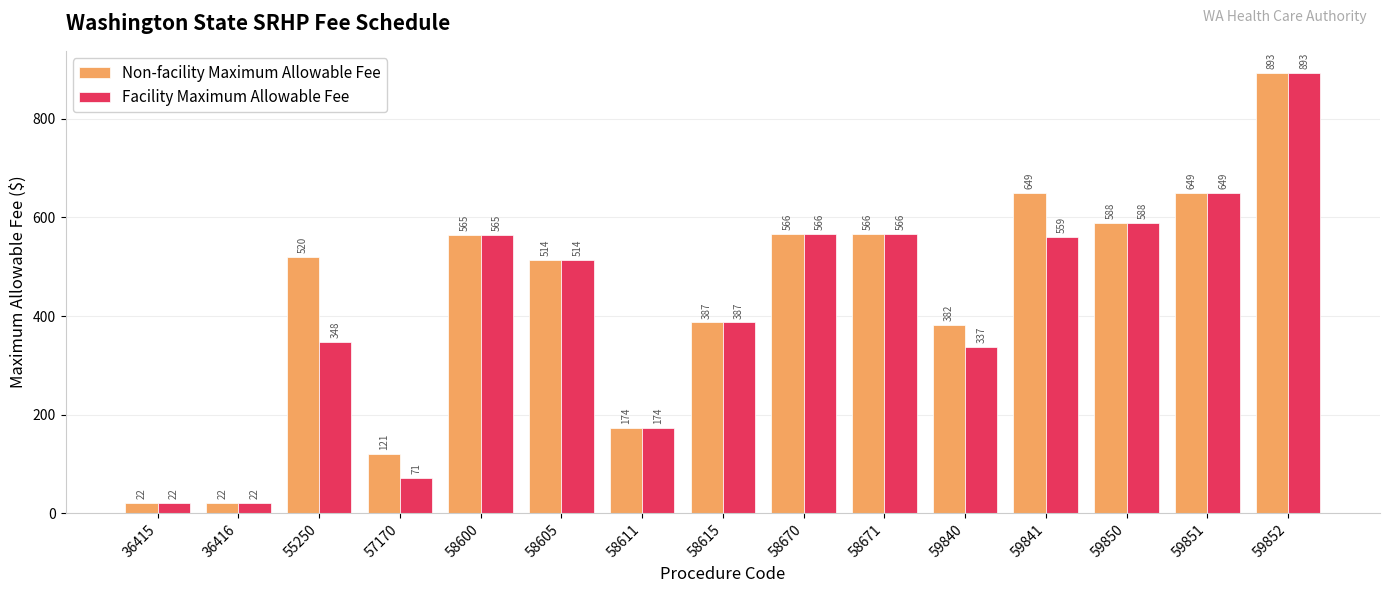

What are all the series names shown in the legend?

Non-facility Maximum Allowable Fee, Facility Maximum Allowable Fee